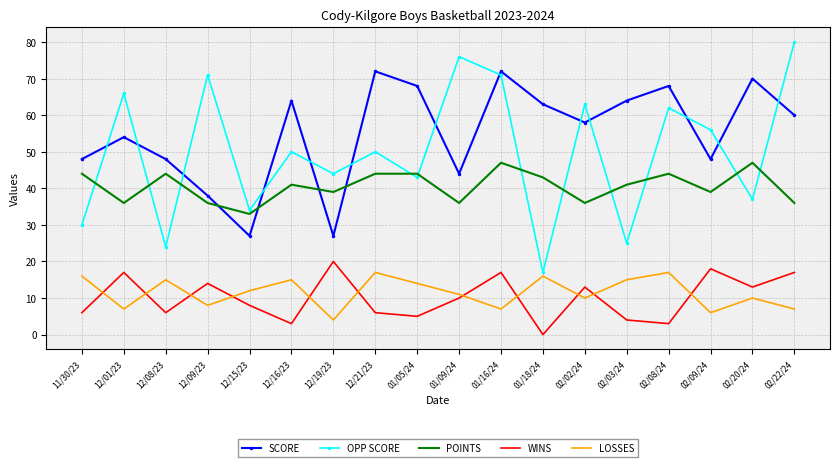

What is the sum of all LOSSES values?

207